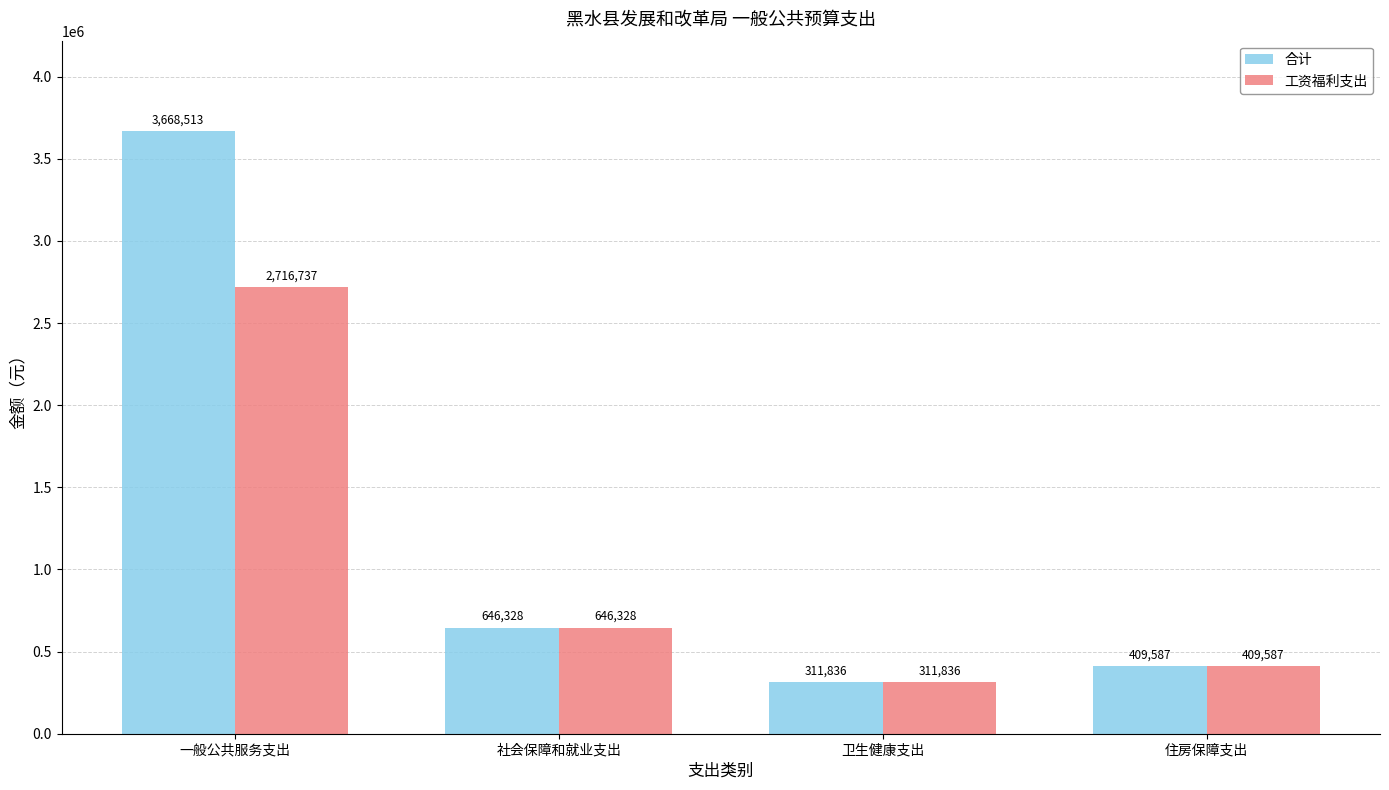

The value of 合计 at 住房保障支出 is 409587.4. True or false?

True